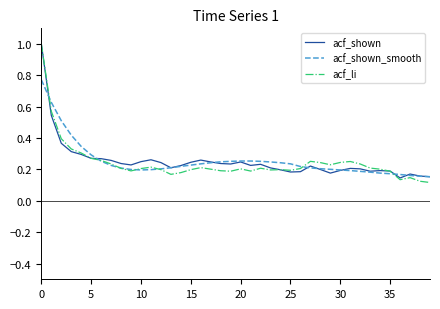

What is the greatest value displayed?

1.0